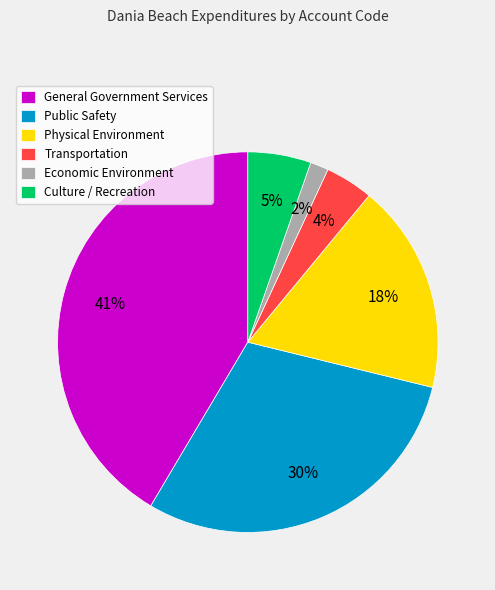

How many segments does this pie chart have?

6